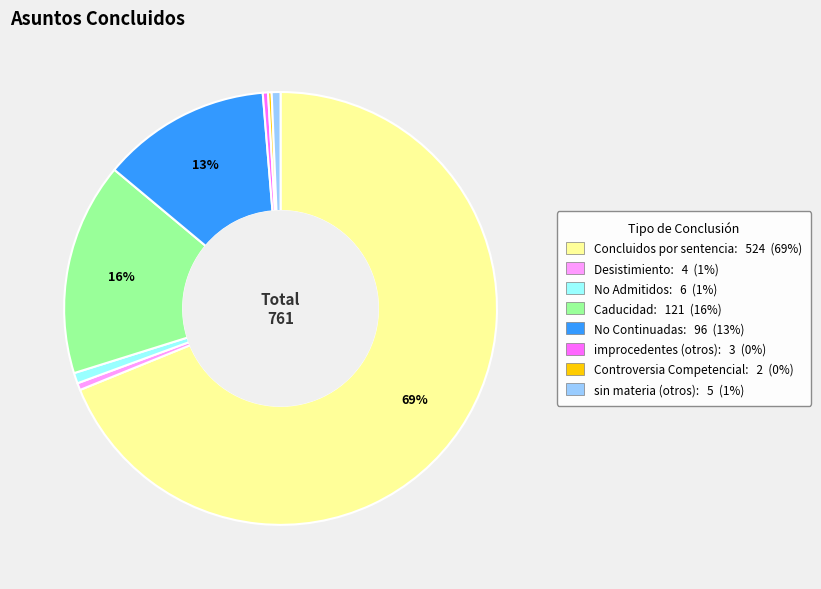

True or false: No Admitidos accounts for 11% of the total.

False